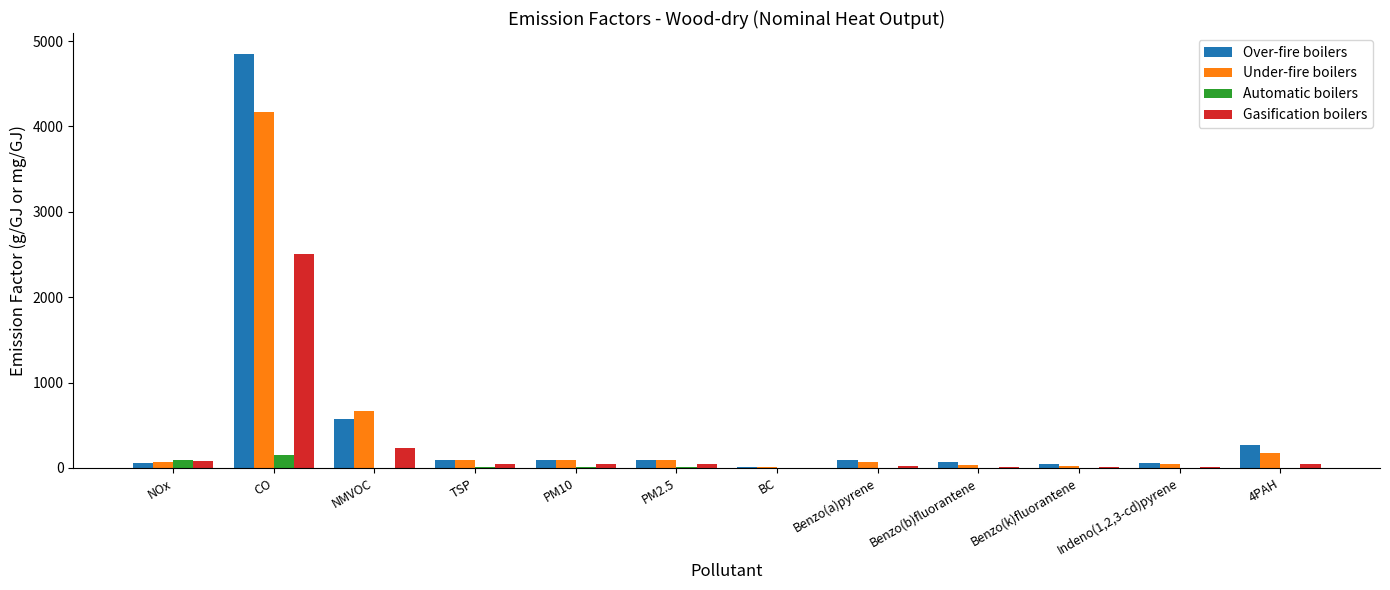

Which label corresponds to the largest value in the chart?

CO